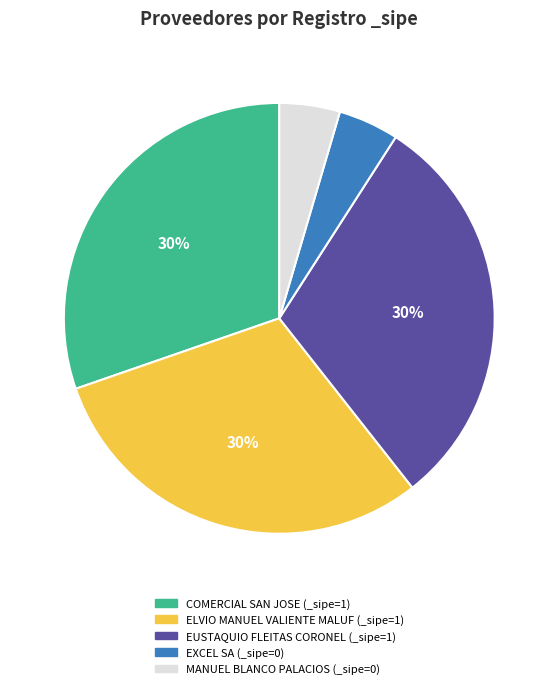

Is the sum of ELVIO MANUEL VALIENTE MALUF and EXCEL SA greater than half?

No